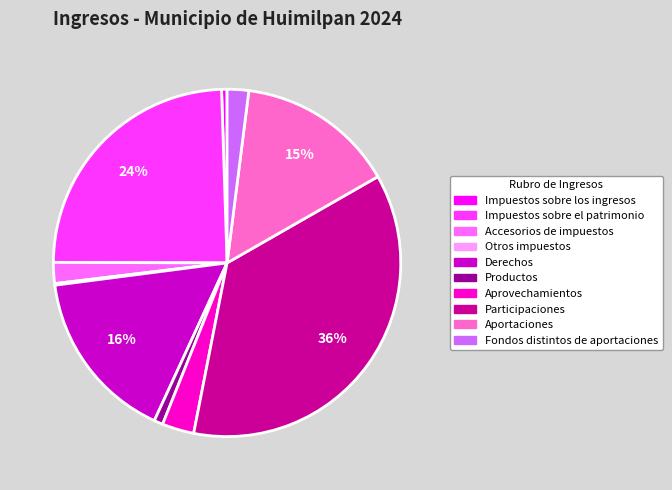

To the nearest percent, what is the difference between the Accesorios de impuestos and Participaciones slice percentages?

34%